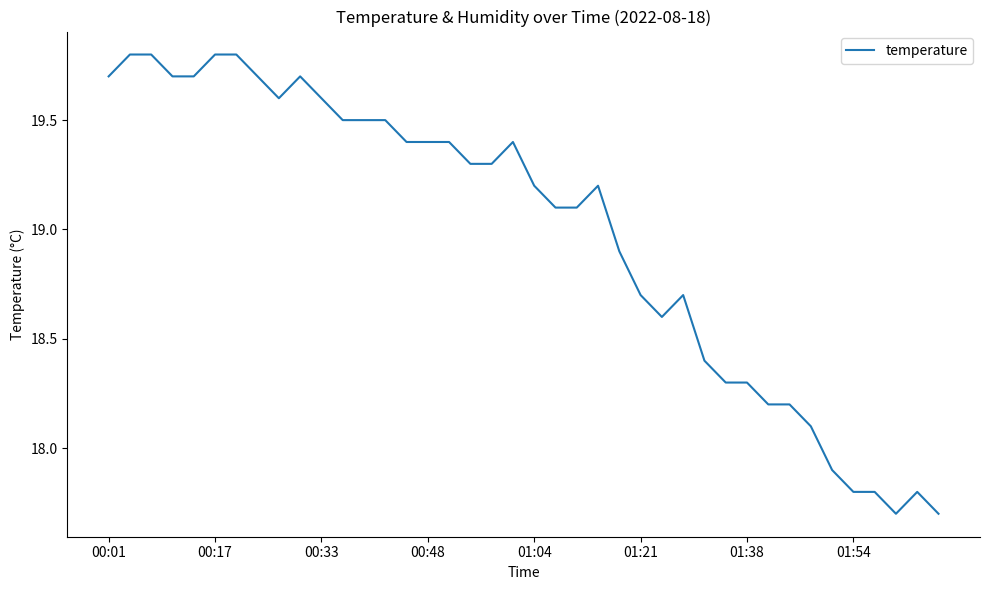

What is the maximum value shown in the chart?

19.8